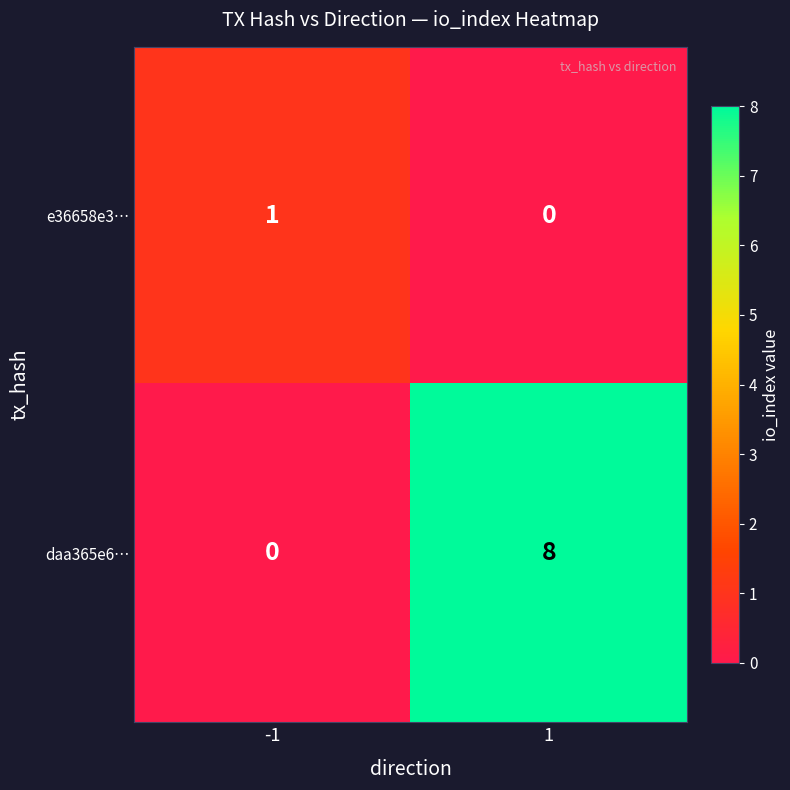

What is the sum of all daa365e6… values?

8